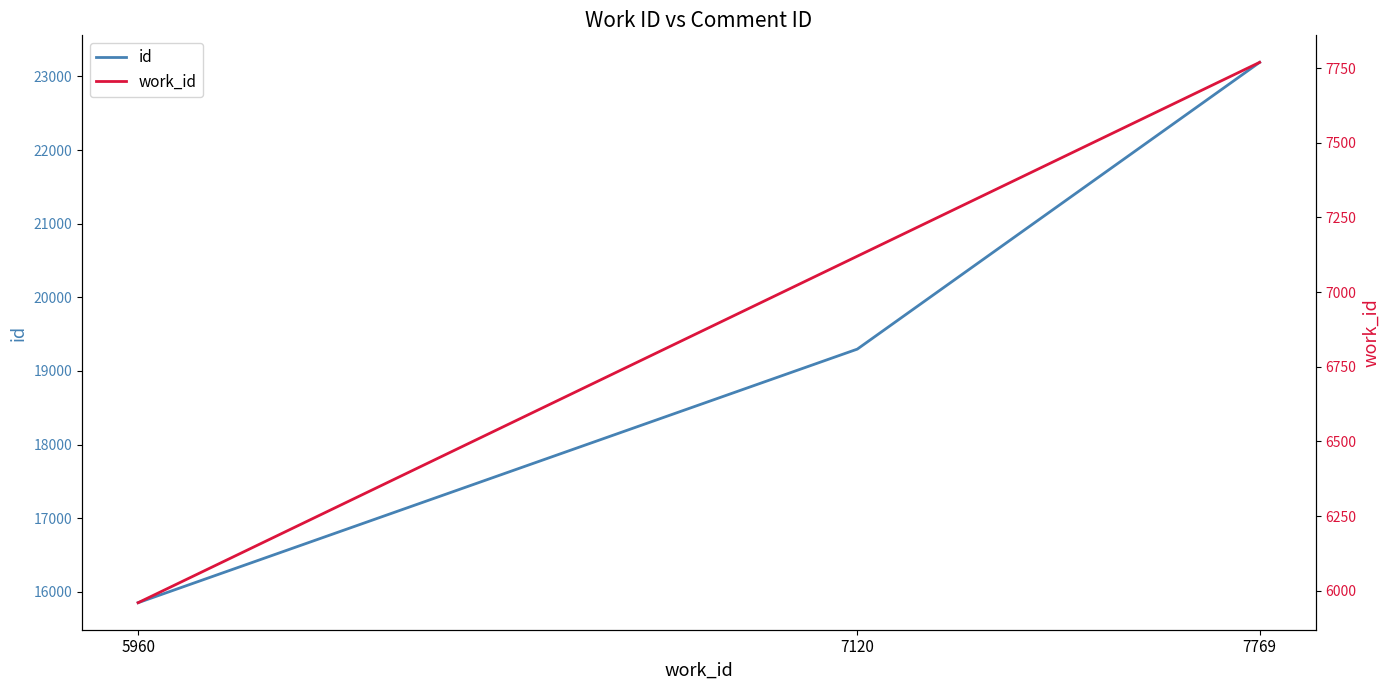

Does the chart have visible grid lines?

No